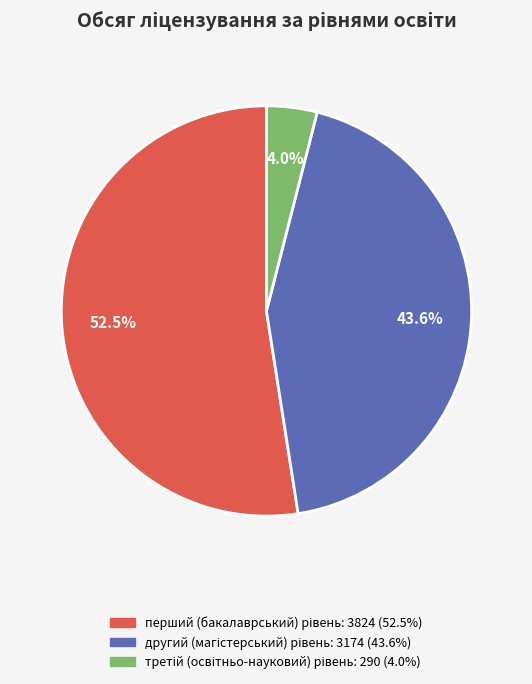

To the nearest percent, what is the average slice percentage?

33%